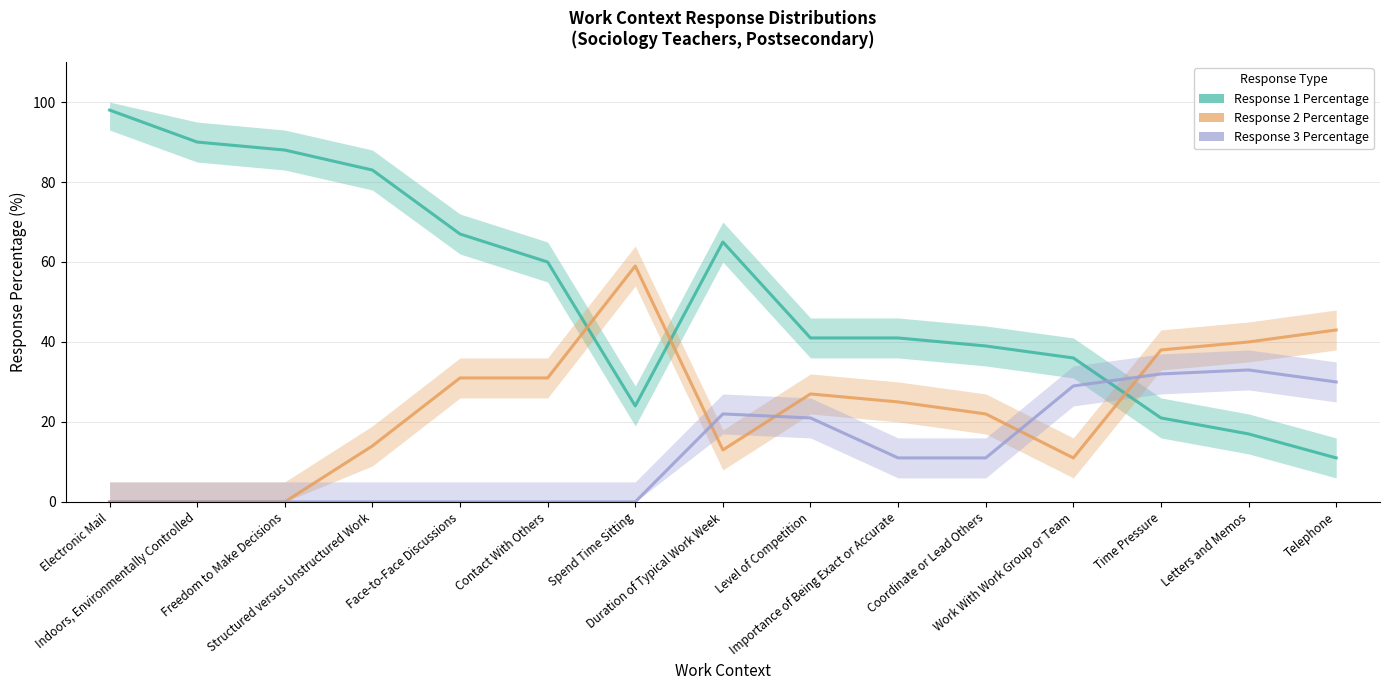

List the series in order of their peak value, lowest first.

Response 3 Percentage, Response 2 Percentage, Response 1 Percentage